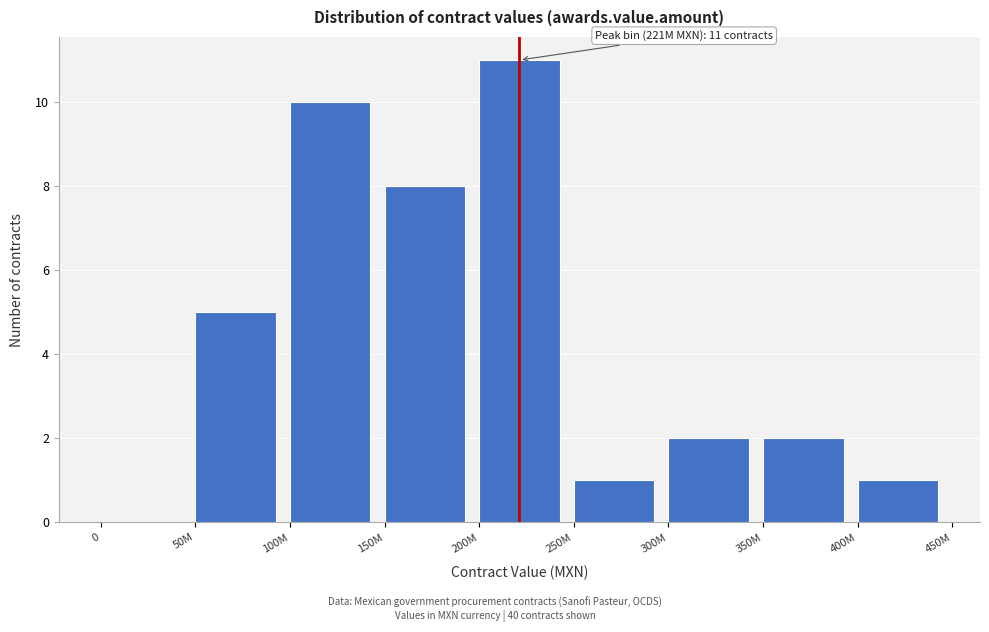

Reading left to right, list all the values displayed in this chart.

0=0	50M=5	100M=10	150M=8	200M=11	250M=1	300M=2	350M=2	400M=1